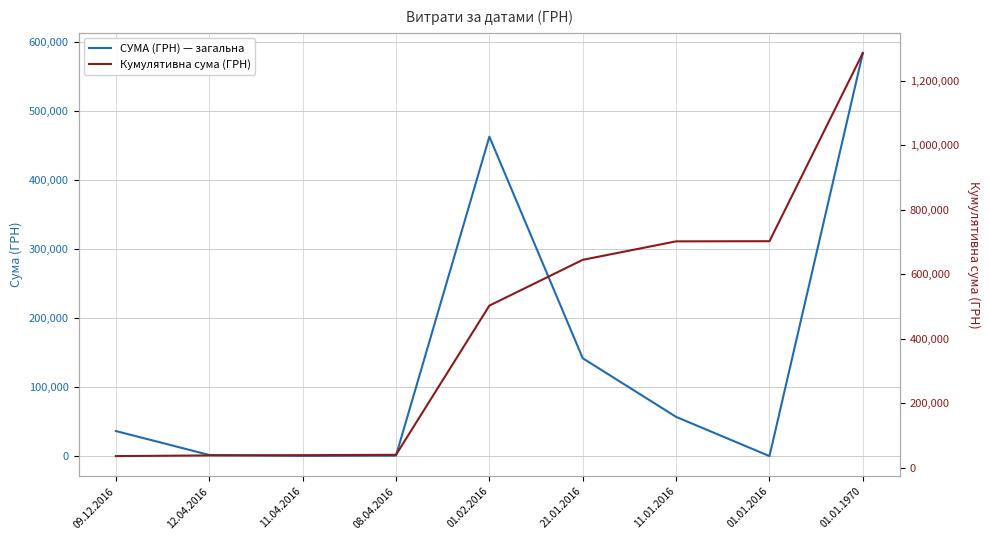

List the labels in order of СУМА (ГРН) — загальна value, largest first.

01.01.1970, 01.02.2016, 21.01.2016, 11.01.2016, 09.12.2016, 12.04.2016, 08.04.2016, 11.04.2016, 01.01.2016